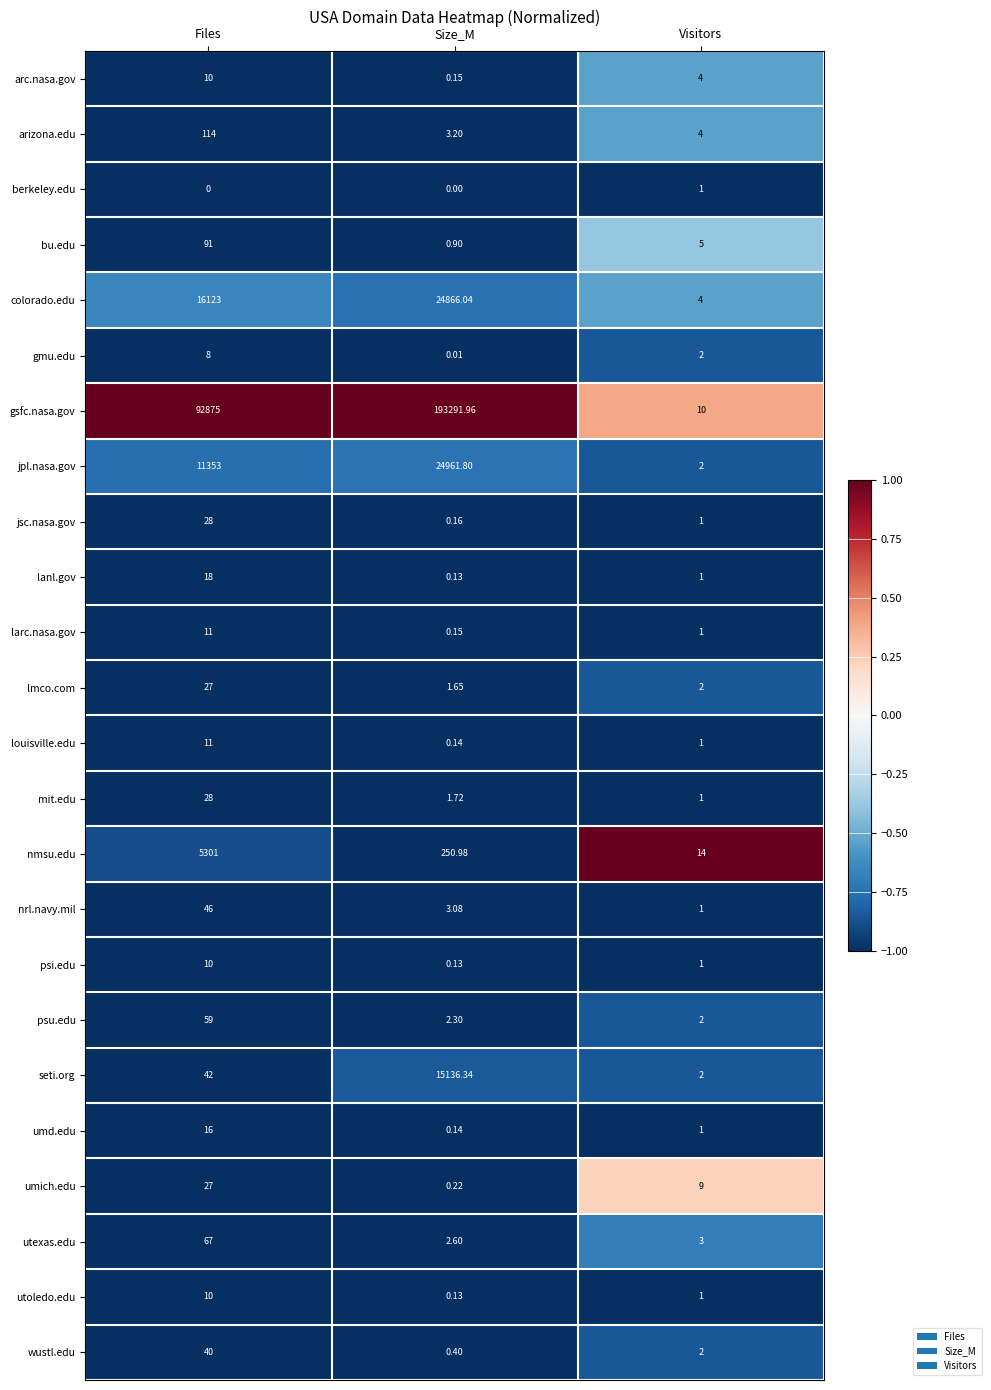

Which category has the highest value in the utexas.edu series?

Files